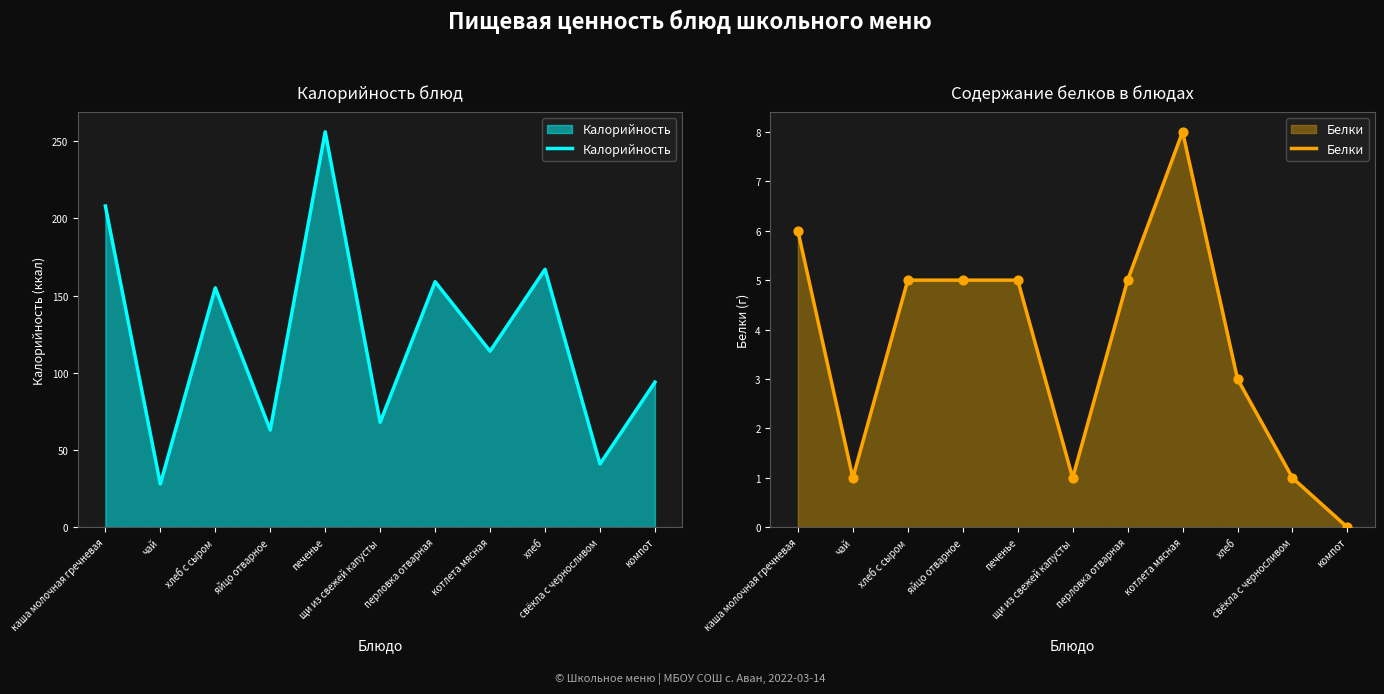

What is the total value across all series at печенье?

261